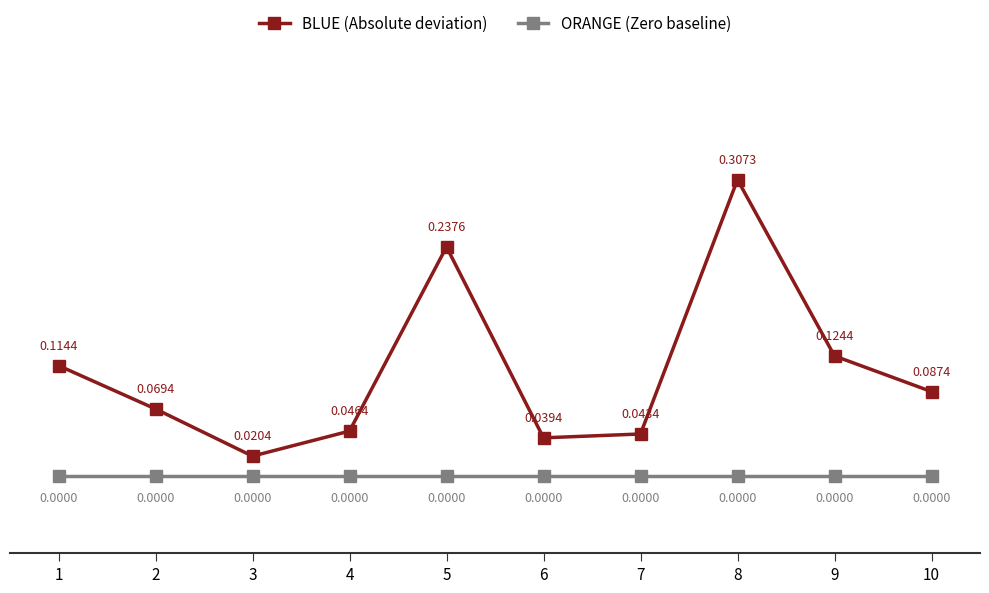

Rank the series at 10 from lowest to highest value.

ORANGE (Zero baseline), BLUE (Absolute deviation)